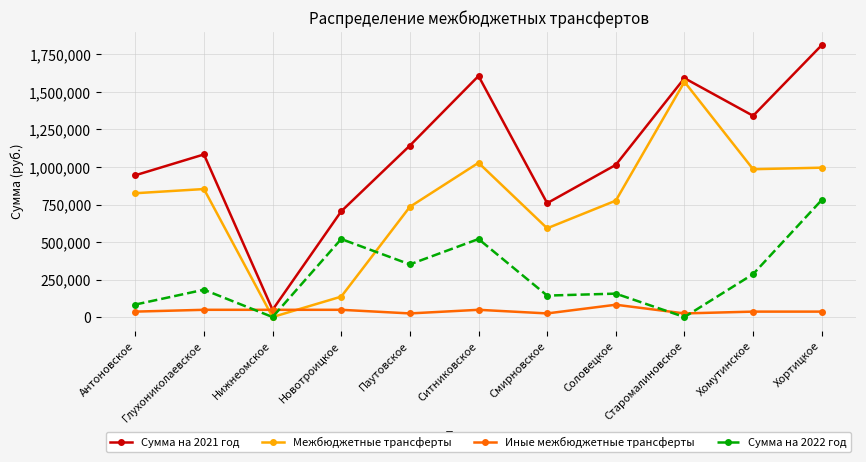

In Сумма на 2022 год, how many points are higher than both neighbors (excluding endpoints)?

4